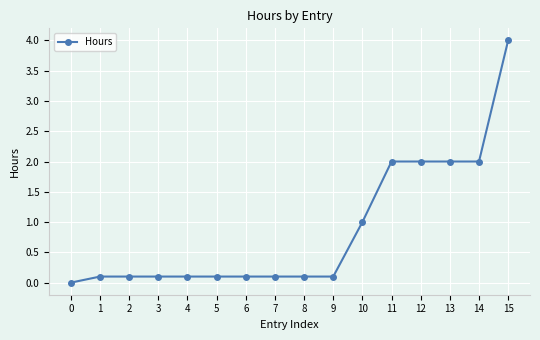

Does the chart display data point markers on the line(s)?

Yes